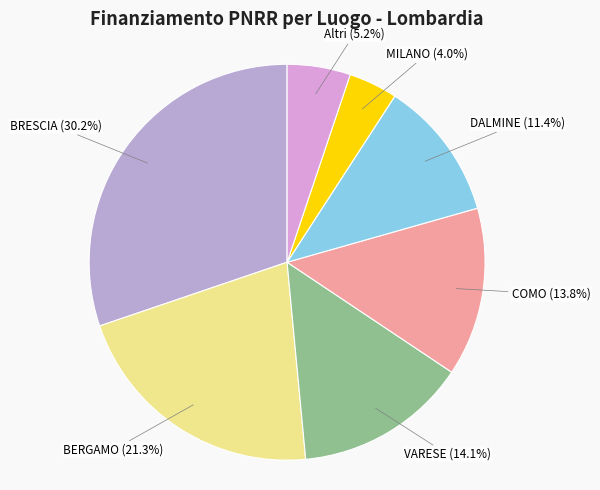

To the nearest percent, what is the difference between the largest and smallest slice percentages?

26%